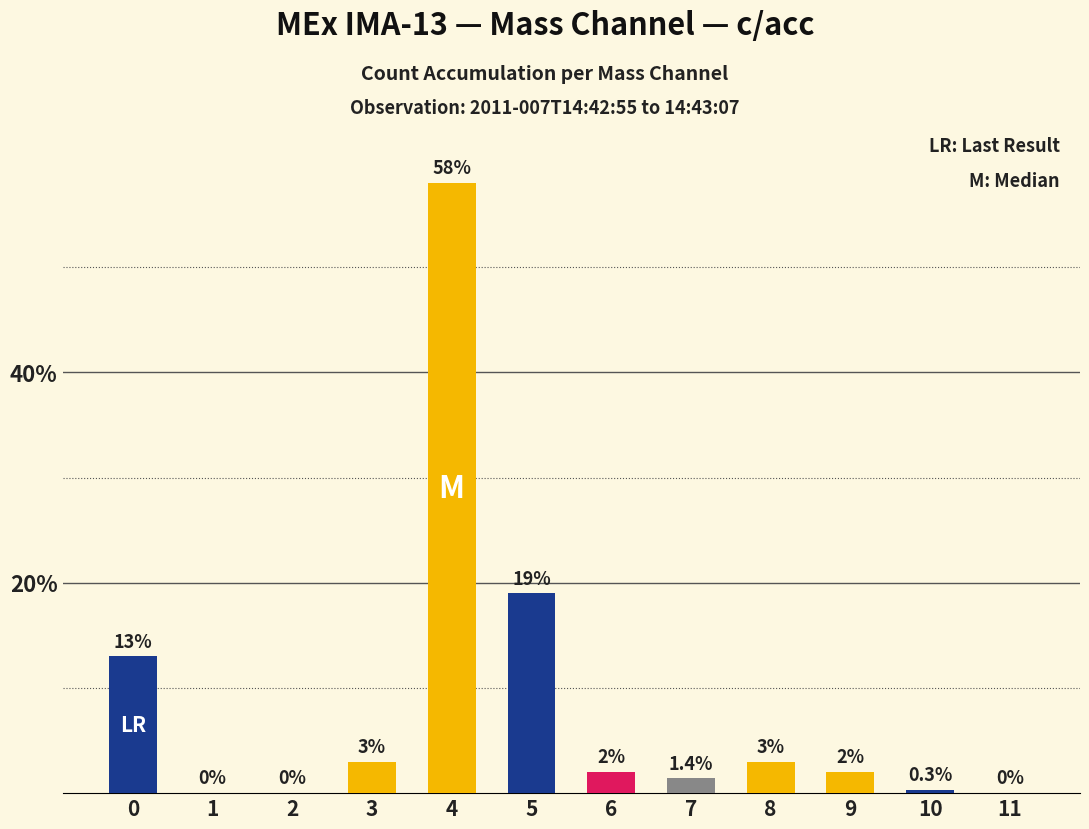

The chart shows a value of 2.0 at 6. True or false?

True